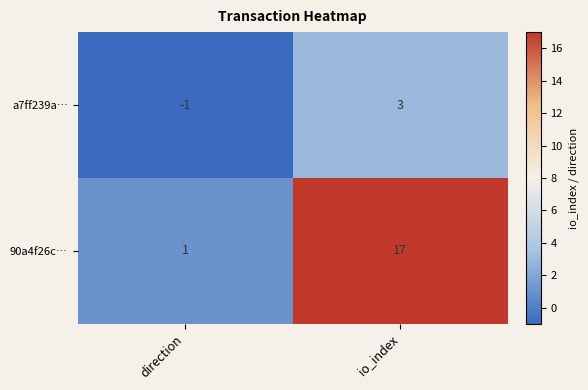

What is the average value of the 90a4f26c… series?

9